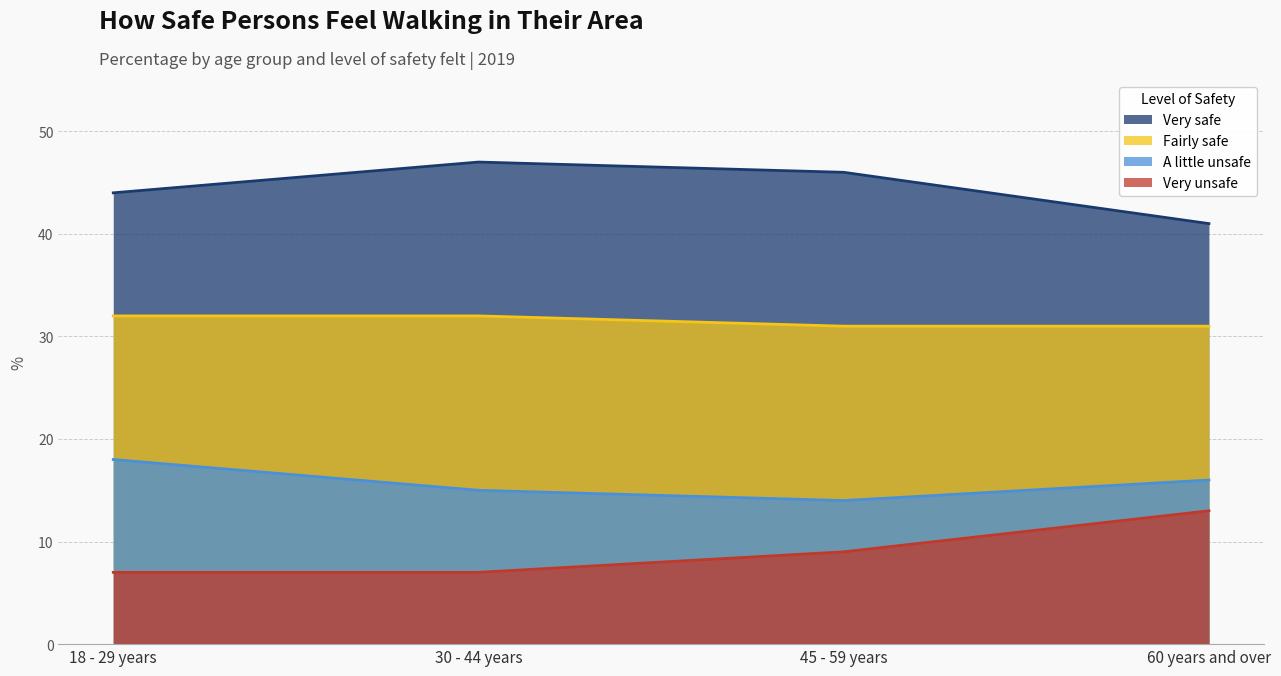

True or false: Fairly safe and Very unsafe cross at least once.

False